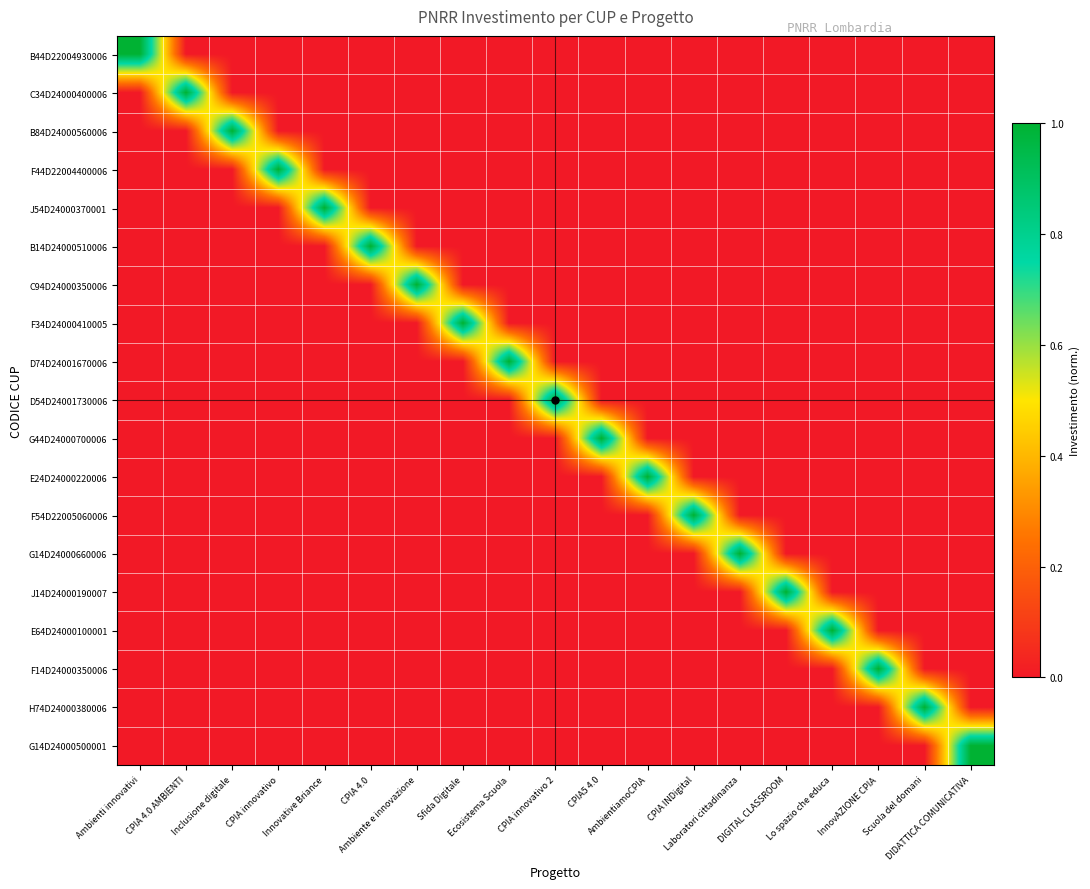

Which has a higher value, CPIA 4.0 or Ambiente e innovazione?

CPIA 4.0